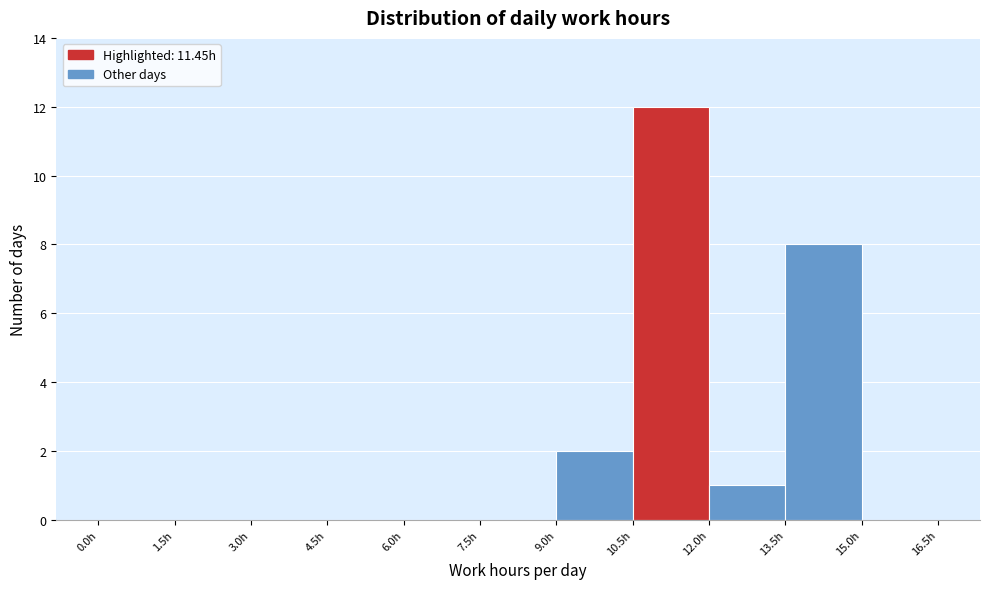

Reading left to right, transcribe this chart: for each bar, give the range it covers on the x-axis and its height. Neither the bar edges nor the heights are printed on the chart, so give them approximately, as read against the axes.

0.0 to 1.5: 0
1.5 to 3.0: 0
3.0 to 4.5: 0
4.5 to 6.0: 0
6.0 to 7.5: 0
7.5 to 9.0: 0
9.0 to 10.5: 2
10.5 to 12.0: 12
12.0 to 13.5: 1
13.5 to 15.0: 8
15.0 to 16.5: 0